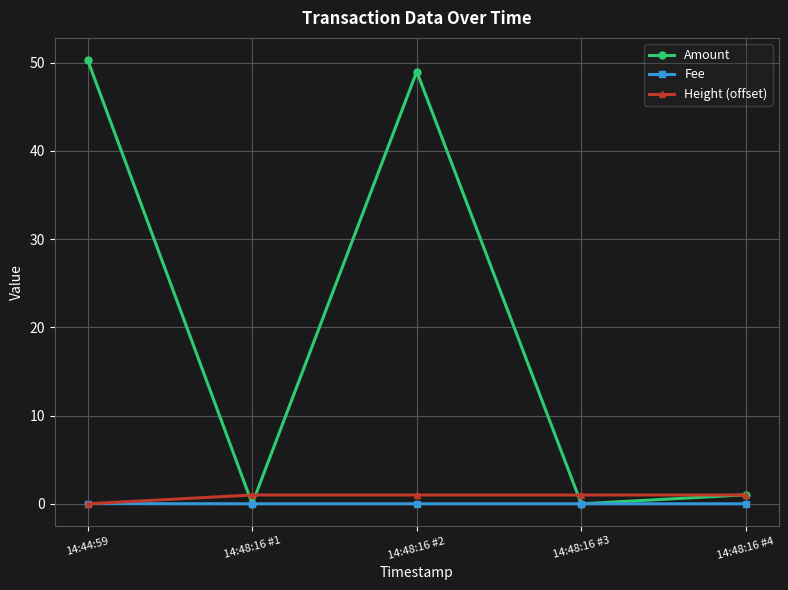

Count the number of categories in the chart.

5